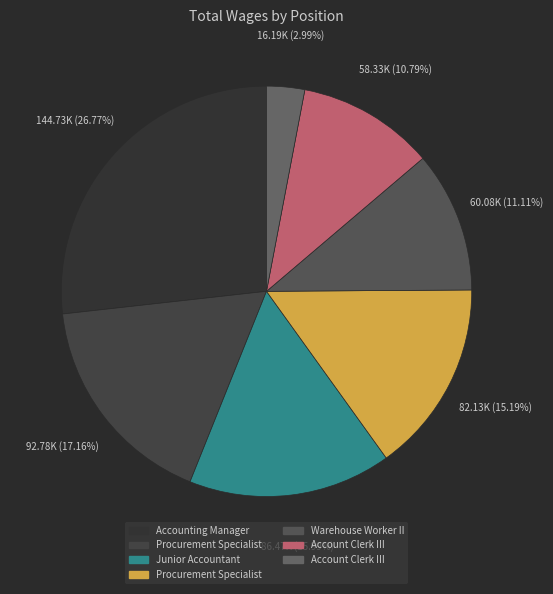

Which category has the biggest portion of the pie?

Accounting Manager